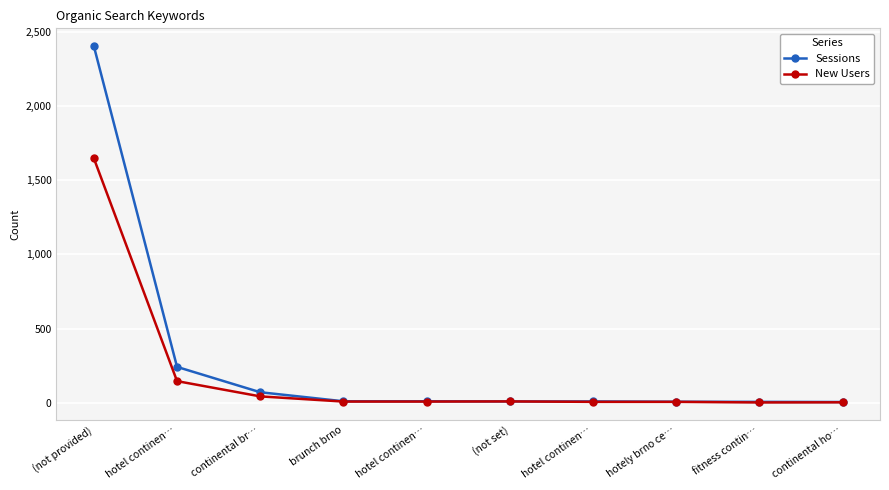

What are all the series names shown in the legend?

Sessions, New Users